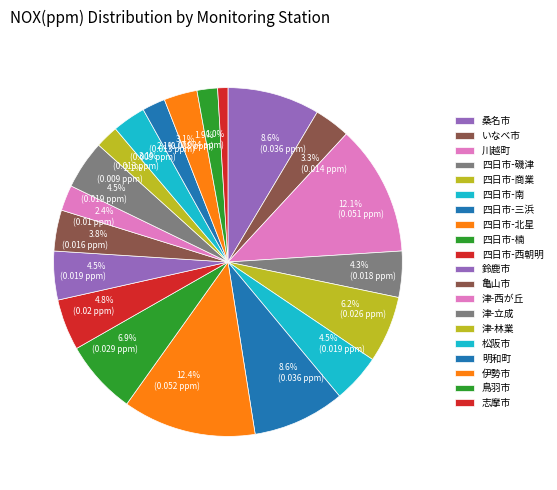

How many slices are in this pie chart?

20